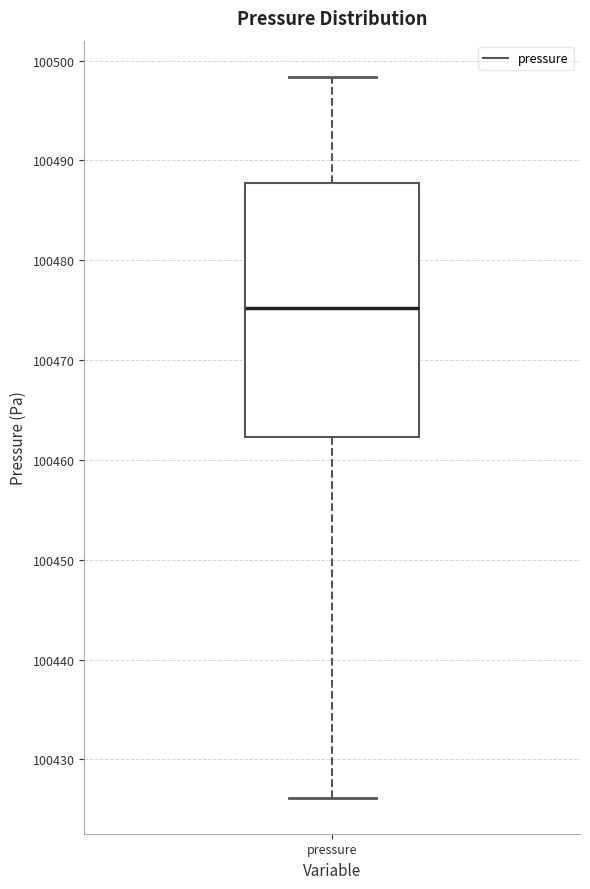

Where does the lower whisker of the box for pressure end on the y-axis? The values are not printed on the chart, so give them approximately, as read against the axis.

100426